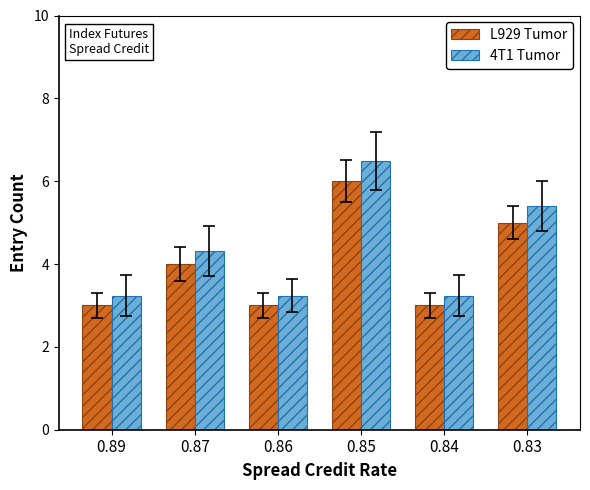

Reading left to right, extract all data points from this chart.

L929 Tumor: 0.89=3.0	0.87=4.0	0.86=3.0	0.85=6.0	0.84=3.0	0.83=5.0
4T1 Tumor: 0.89=3.2	0.87=4.3	0.86=3.2	0.85=6.5	0.84=3.2	0.83=5.4